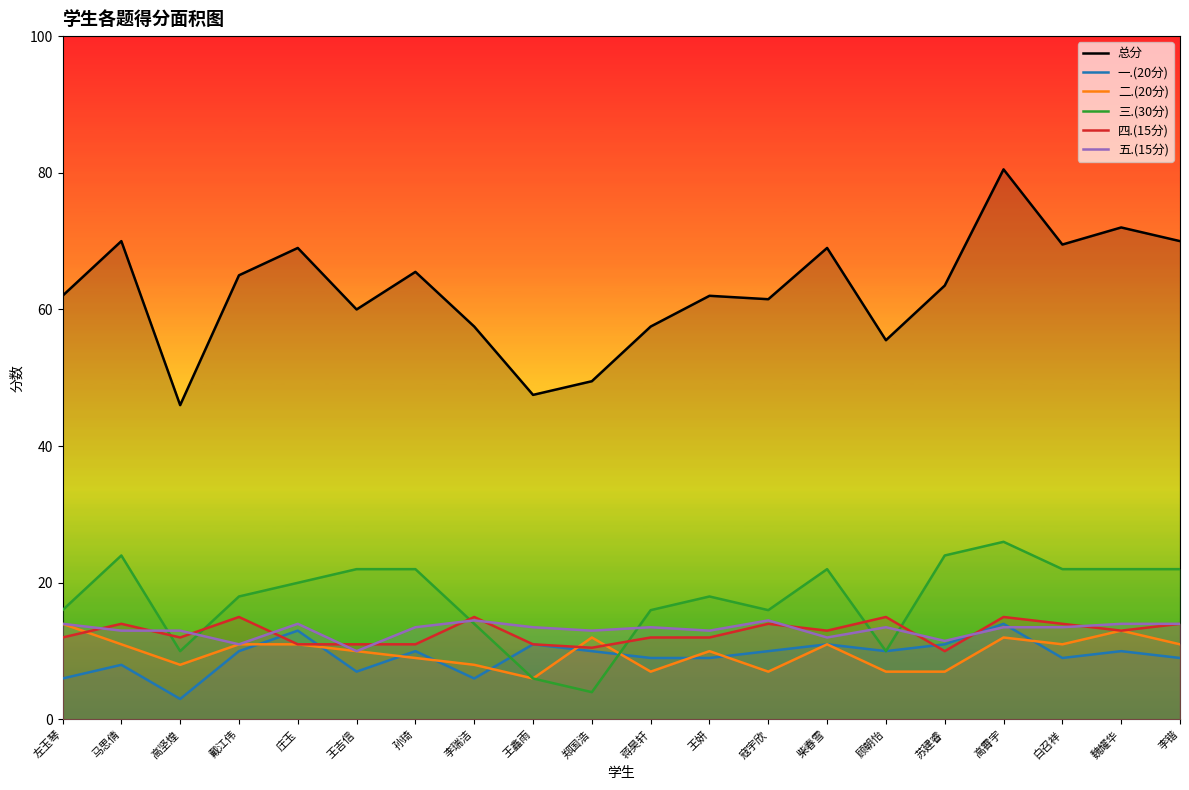

Which category has the lowest value in the 三.(30分) series?

郑国浩